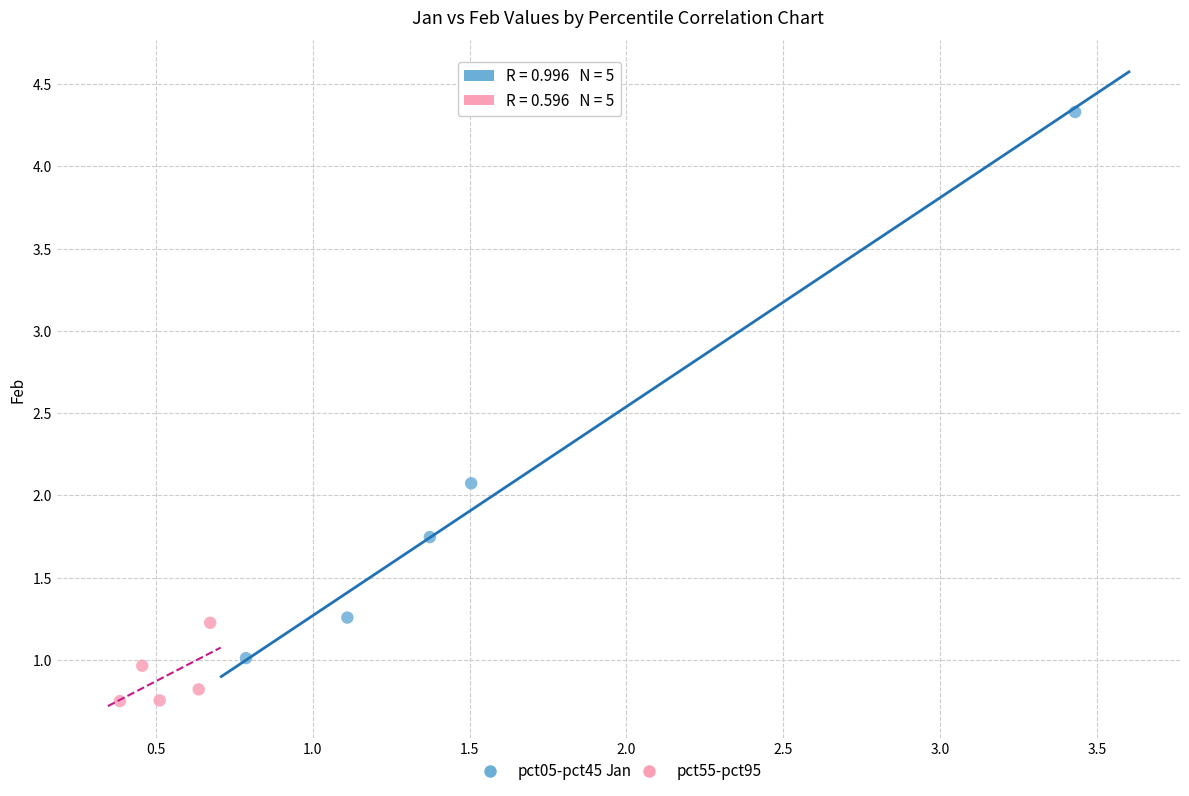

Which series contains the highest Y value?

pct05-pct45